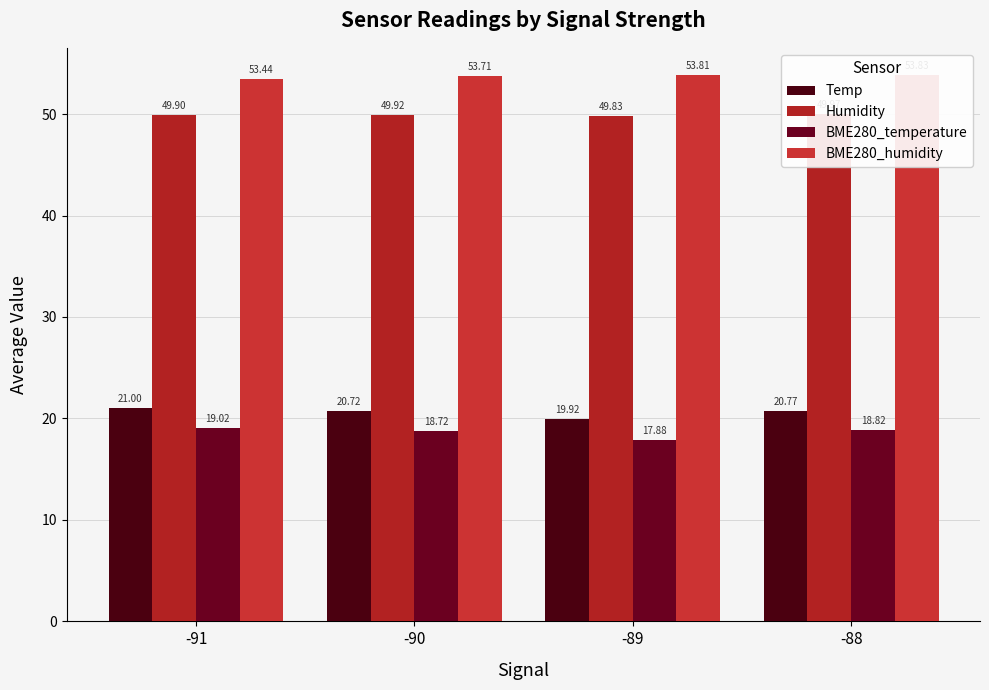

What is the difference between the second highest and second lowest values in the BME280_humidity series?

0.1